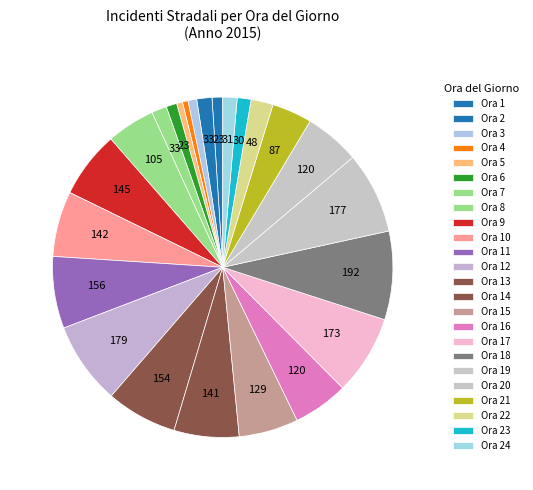

How many segments does this pie chart have?

24